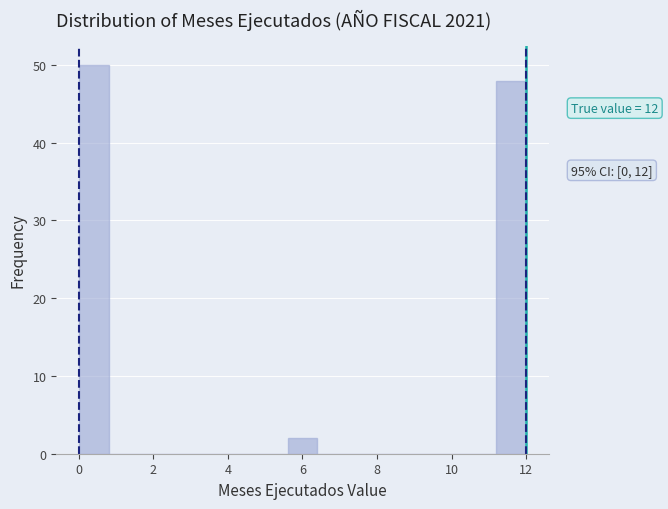

Which range on the x-axis has the tallest bar?

0.0 to 0.8